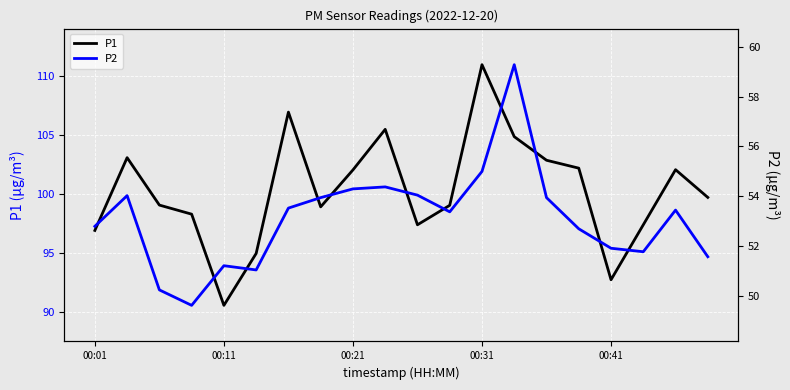

Reading left to right, extract all data points from this chart.

P1: 96.9	103.1	99.0	98.3	90.5	95.0	106.9	98.9	102.0	105.5	97.4	99.0	111.0	104.8	102.8	102.2	92.7	97.4	102.0	99.7
P2: 52.8	54.0	50.2	49.6	51.2	51.0	53.5	54.0	54.3	54.4	54.0	53.4	55.0	59.3	54.0	52.7	51.9	51.8	53.5	51.6